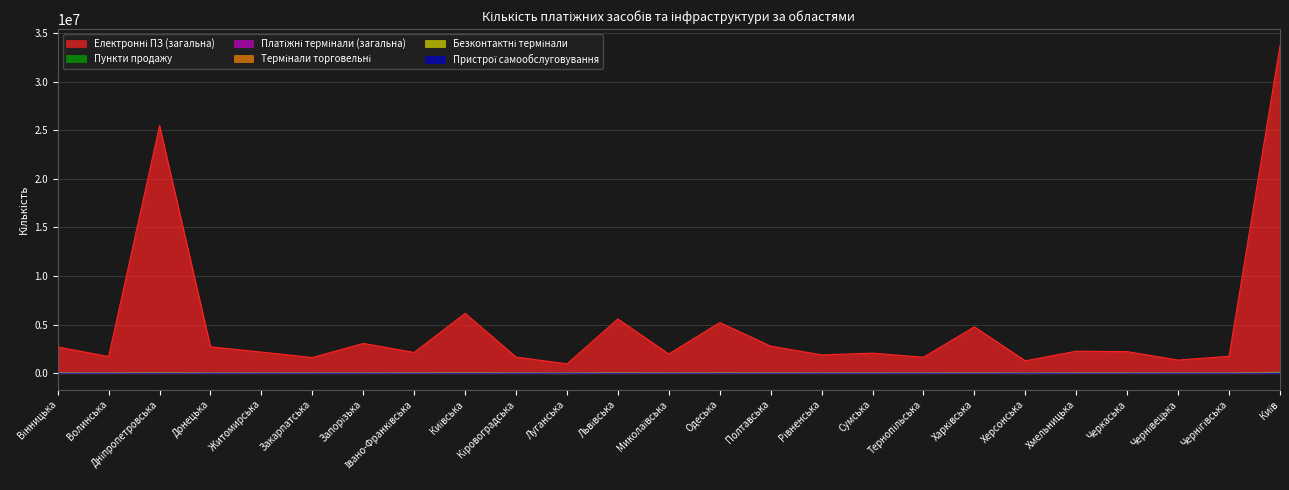

Which label corresponds to the largest value in the chart?

Київ